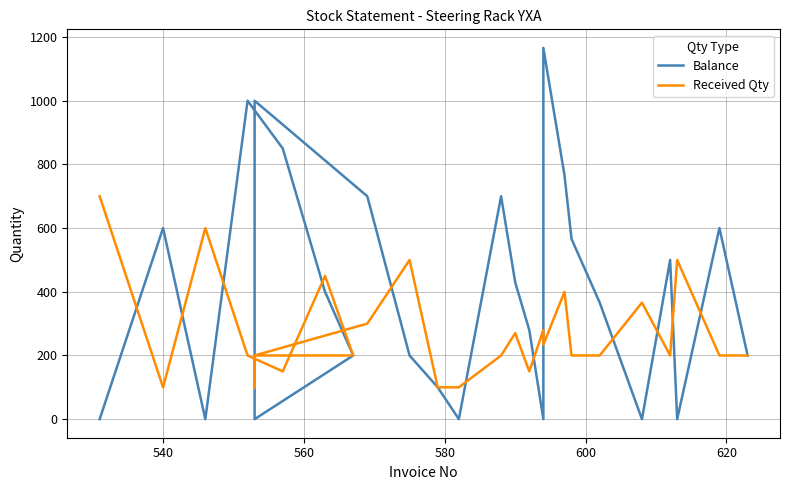

What is the difference between the maximum and second lowest values in the Balance series?

1166